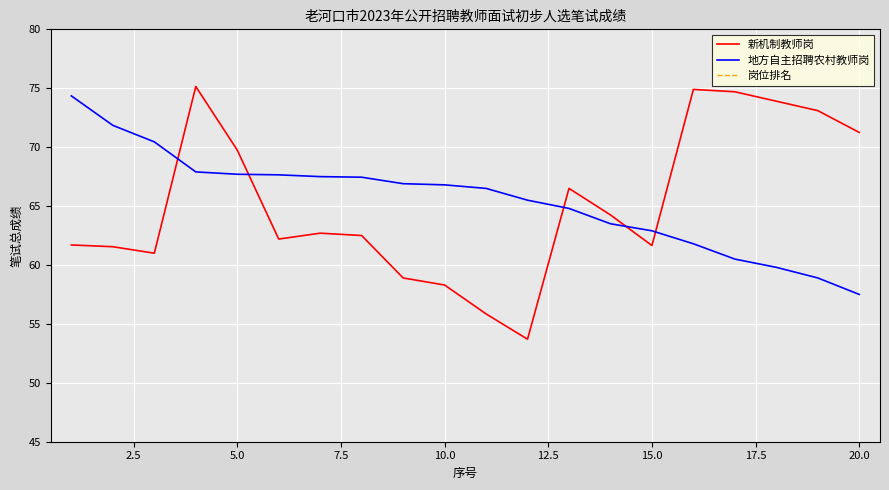

True or false: 地方自主招聘农村教师岗 and 新机制教师岗 intersect in this chart.

True